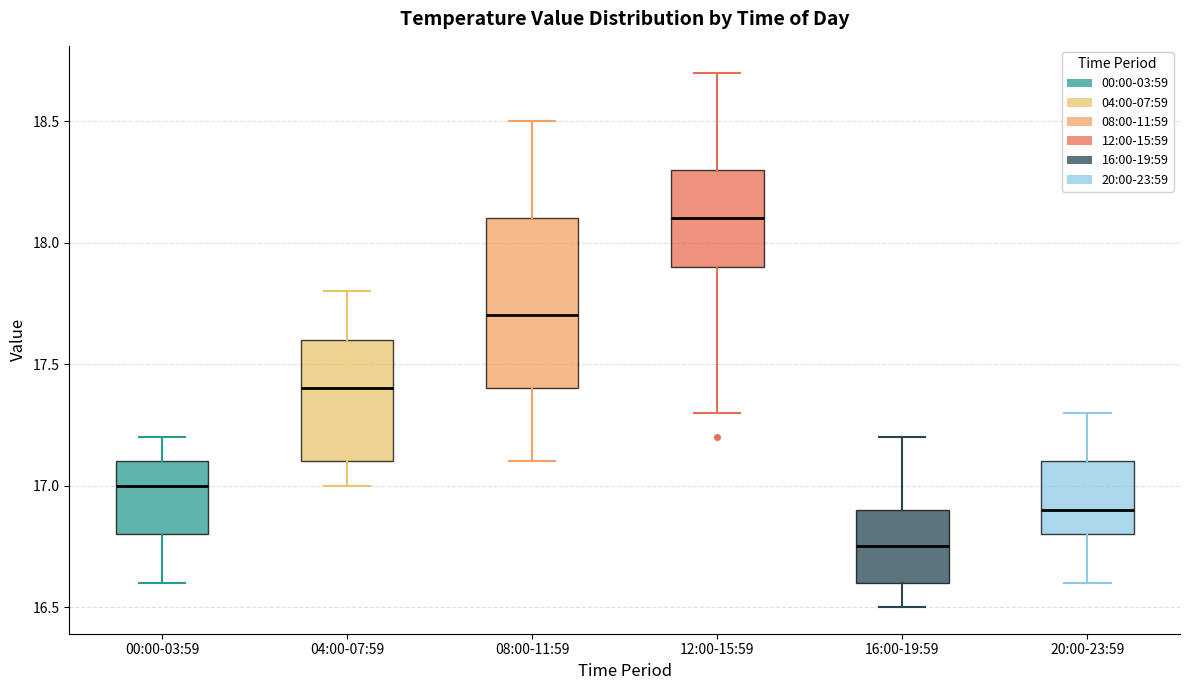

Where does the upper whisker of the box for 16:00-19:59 end on the y-axis? The values are not printed on the chart, so give them approximately, as read against the axis.

17.20